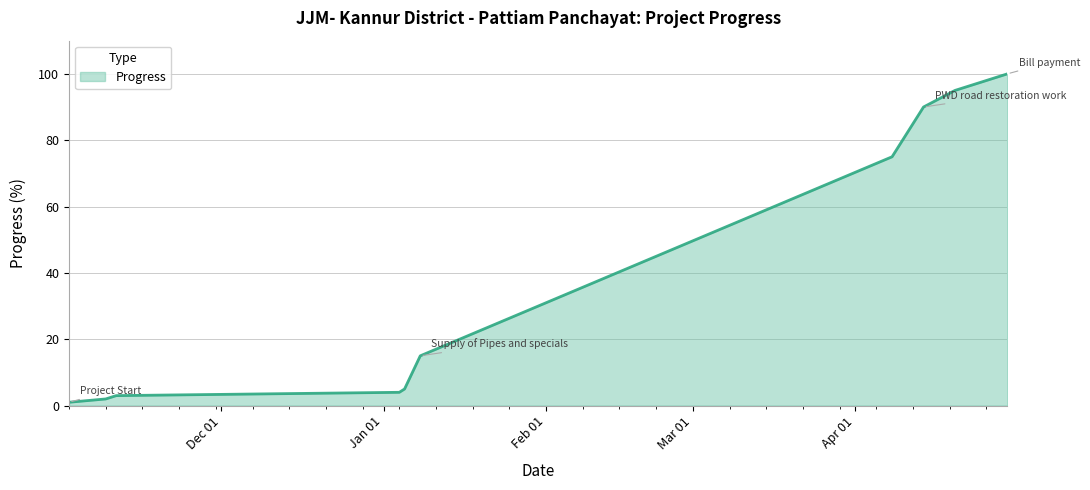

What is the difference between the maximum and minimum values?

99